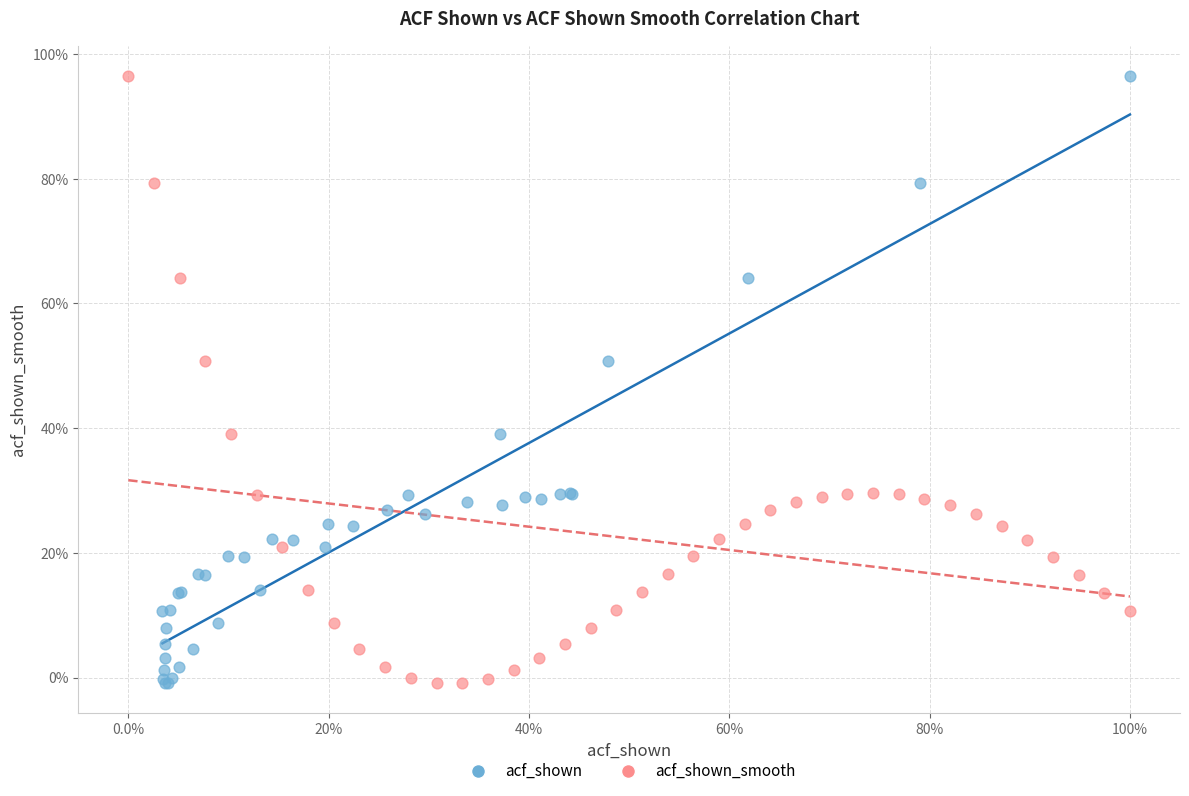

What are all the series names shown in the legend?

acf_shown, acf_shown_smooth